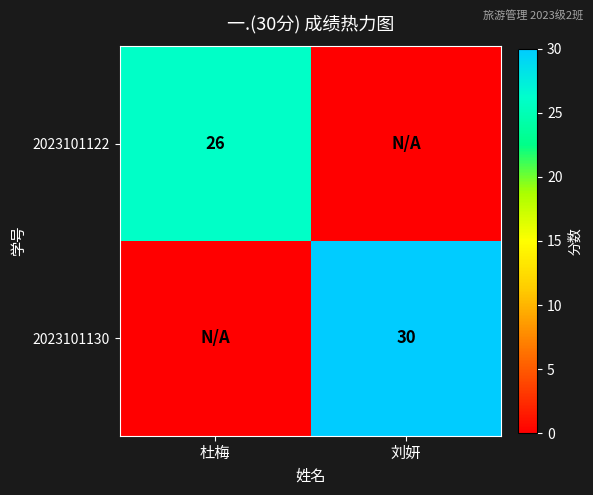

Rank the series at 杜梅 from lowest to highest value.

2023101130, 2023101122